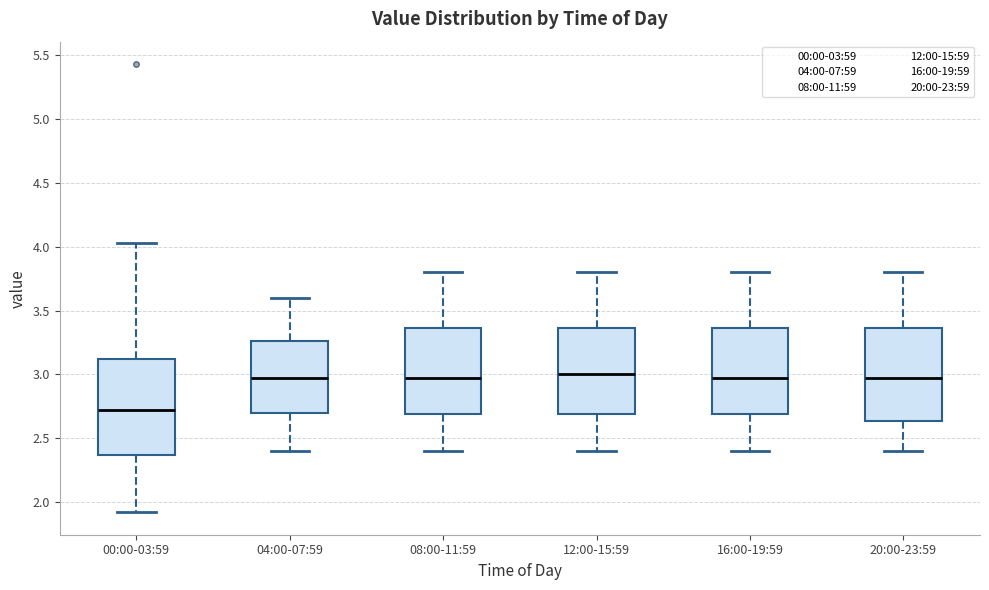

Reading left to right, read every box against the y-axis: the position of its median line, the range the box covers, and the ends of its whiskers. The values are not printed on the chart, so give them approximately, as read against the axis.

00:00-03:59: median 2.75, box 2.35 to 3.10, whiskers 1.90 to 4.05
04:00-07:59: median 3.00, box 2.70 to 3.25, whiskers 2.40 to 3.60
08:00-11:59: median 3.00, box 2.70 to 3.35, whiskers 2.40 to 3.80
12:00-15:59: median 3.00, box 2.70 to 3.35, whiskers 2.40 to 3.80
16:00-19:59: median 3.00, box 2.70 to 3.35, whiskers 2.40 to 3.80
20:00-23:59: median 3.00, box 2.65 to 3.35, whiskers 2.40 to 3.80